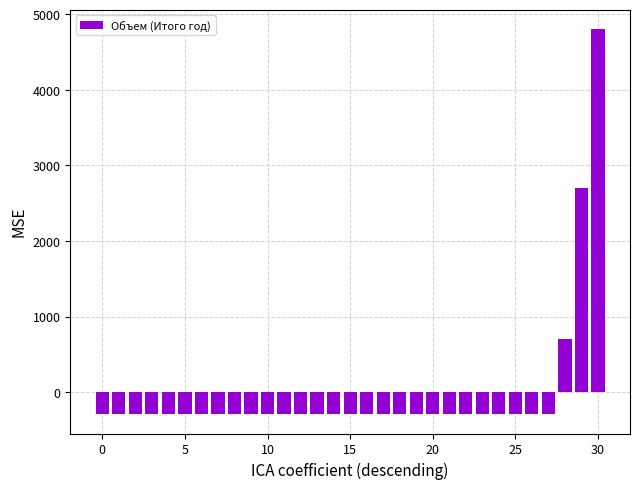

How many values are above zero?

3